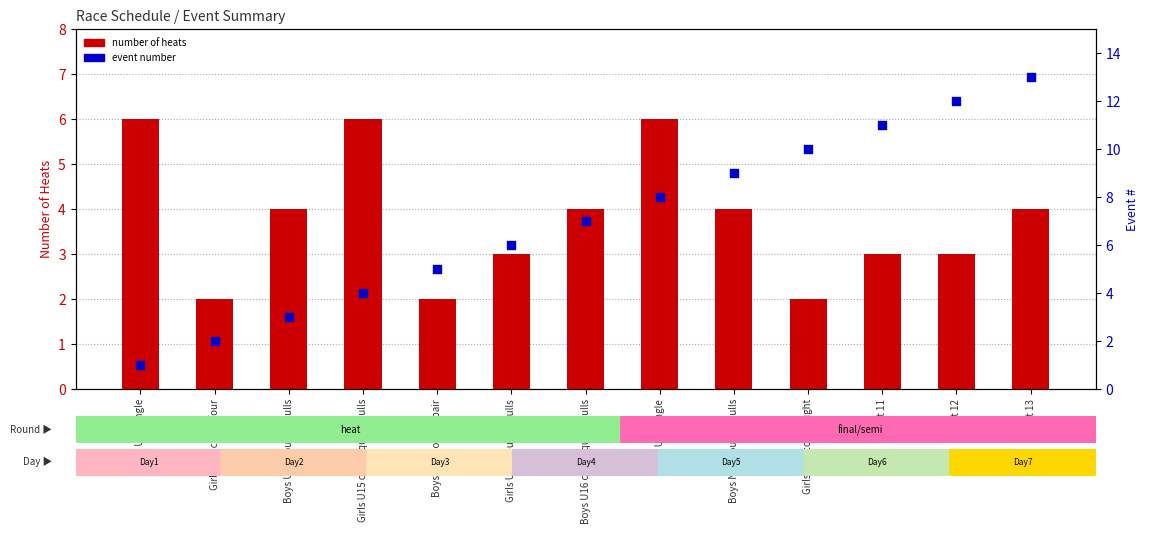

Which series has the largest total across all categories?

event number